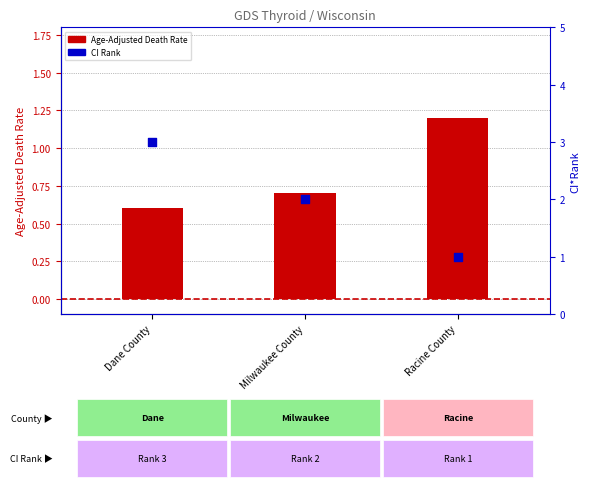

What is the total value across all series at Racine County?

2.2